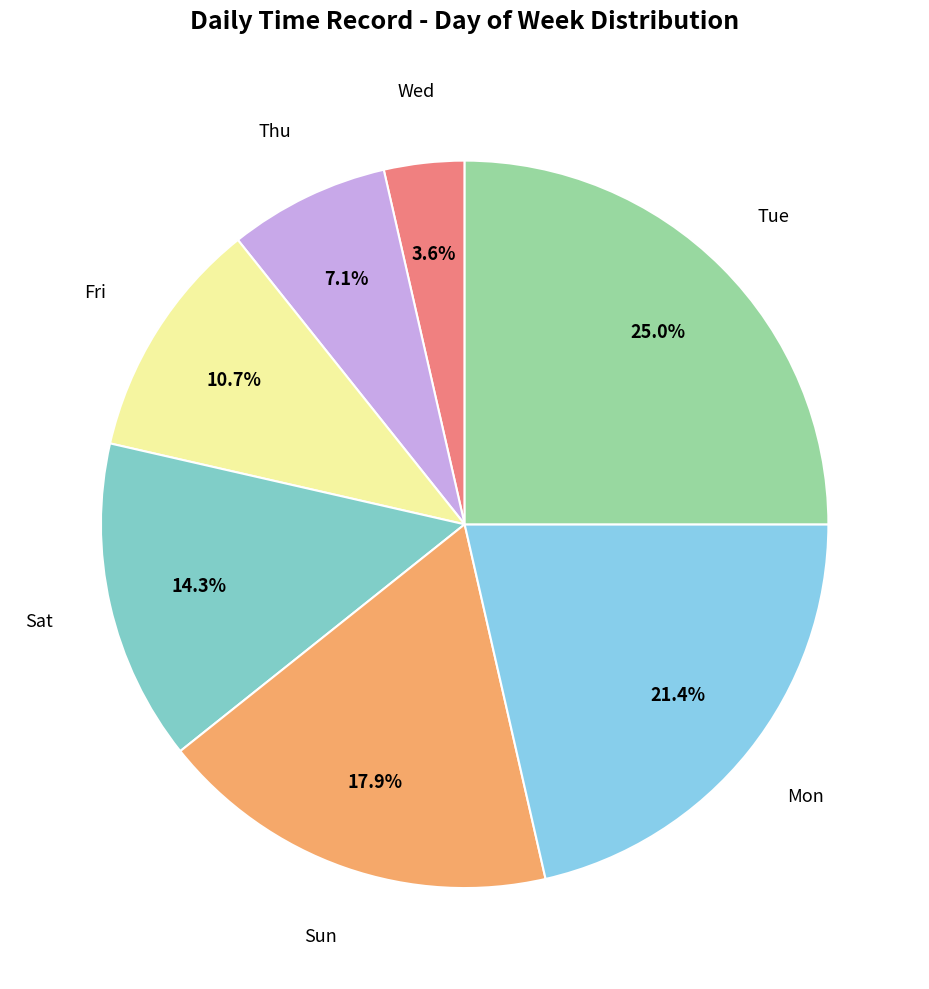

How many segments does this pie chart have?

7